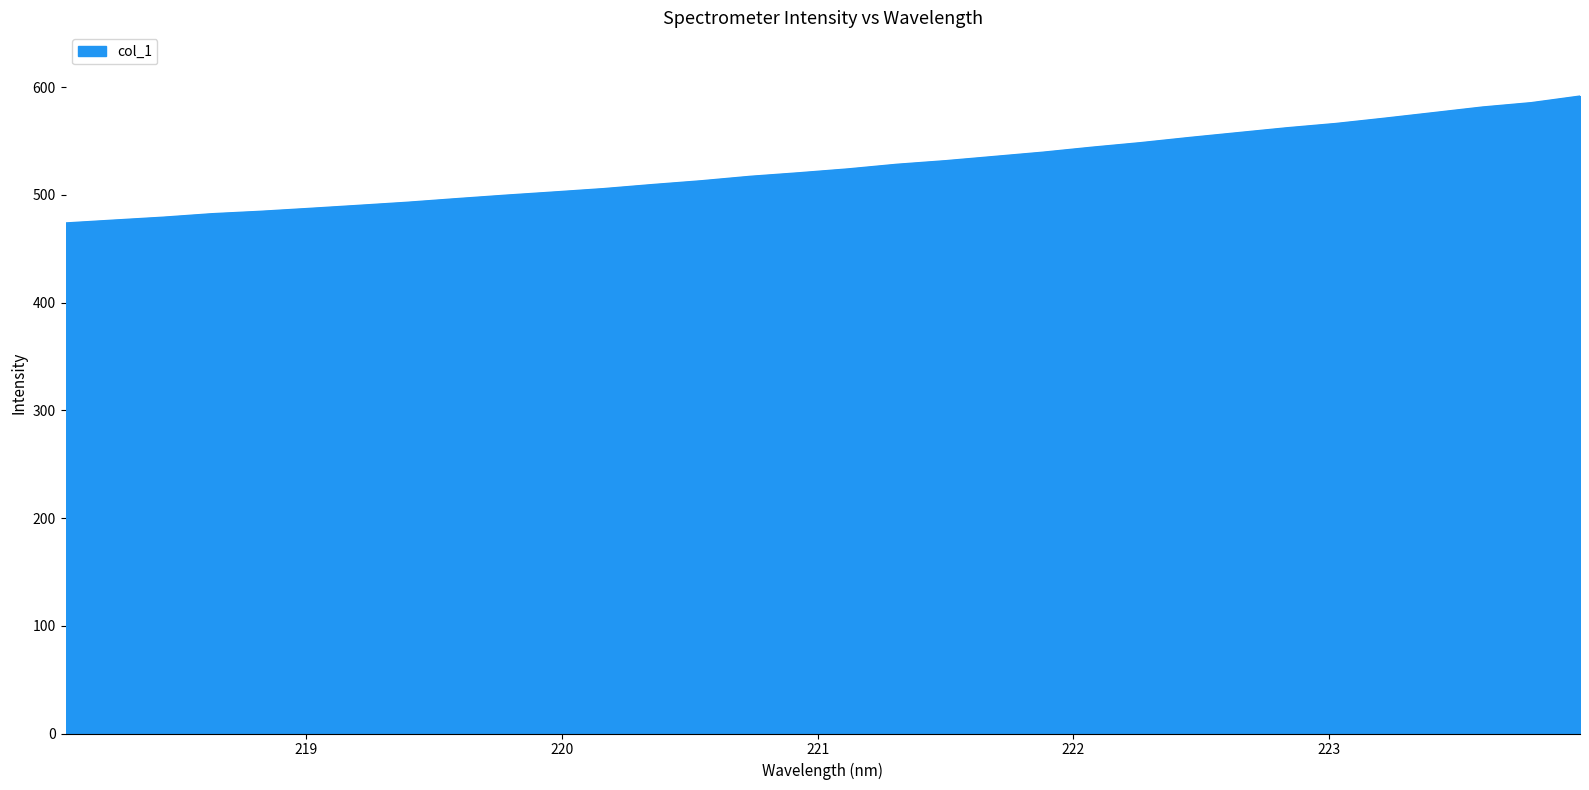

What is the difference between the second highest and minimum values?

111.7